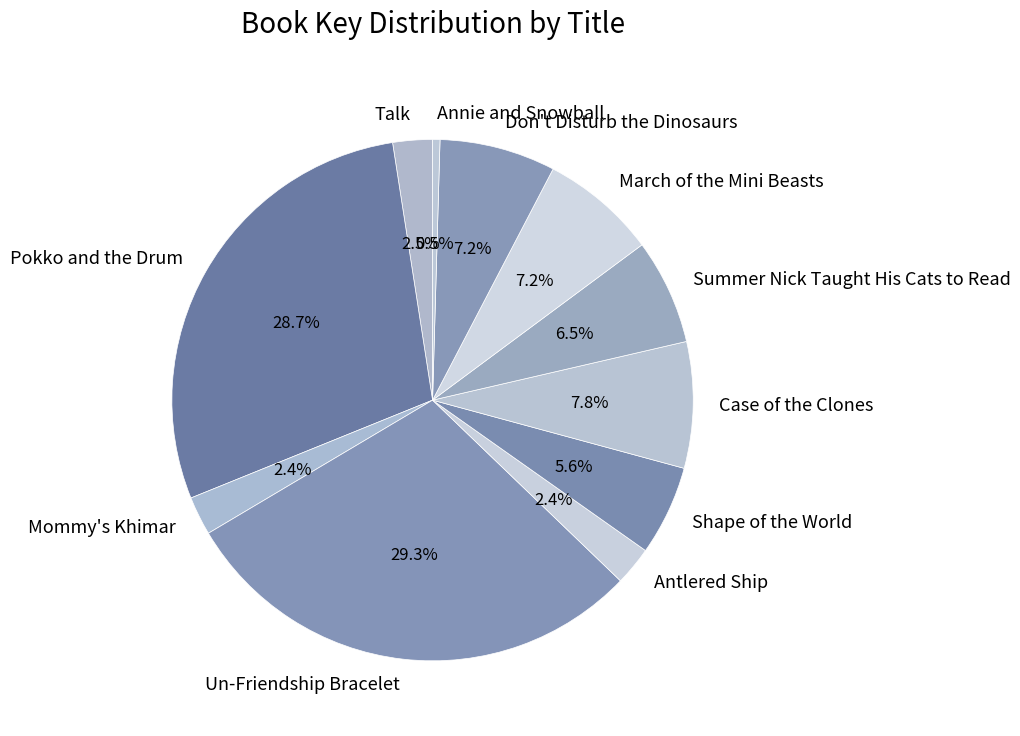

Do Un-Friendship Bracelet and March of the Mini Beasts together represent more than half of the pie?

No